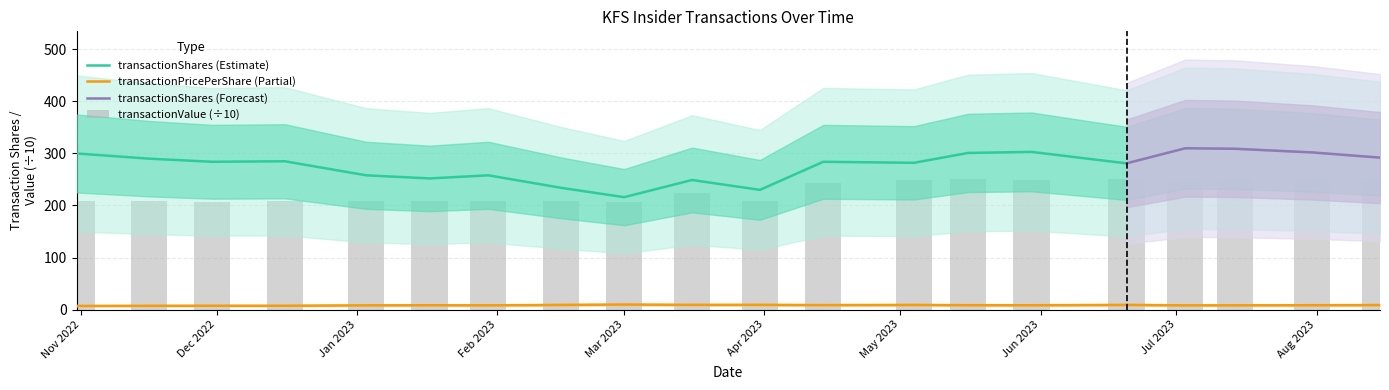

The transactionPricePerShare series shows 7.3 at 2022-12-16. True or false?

True